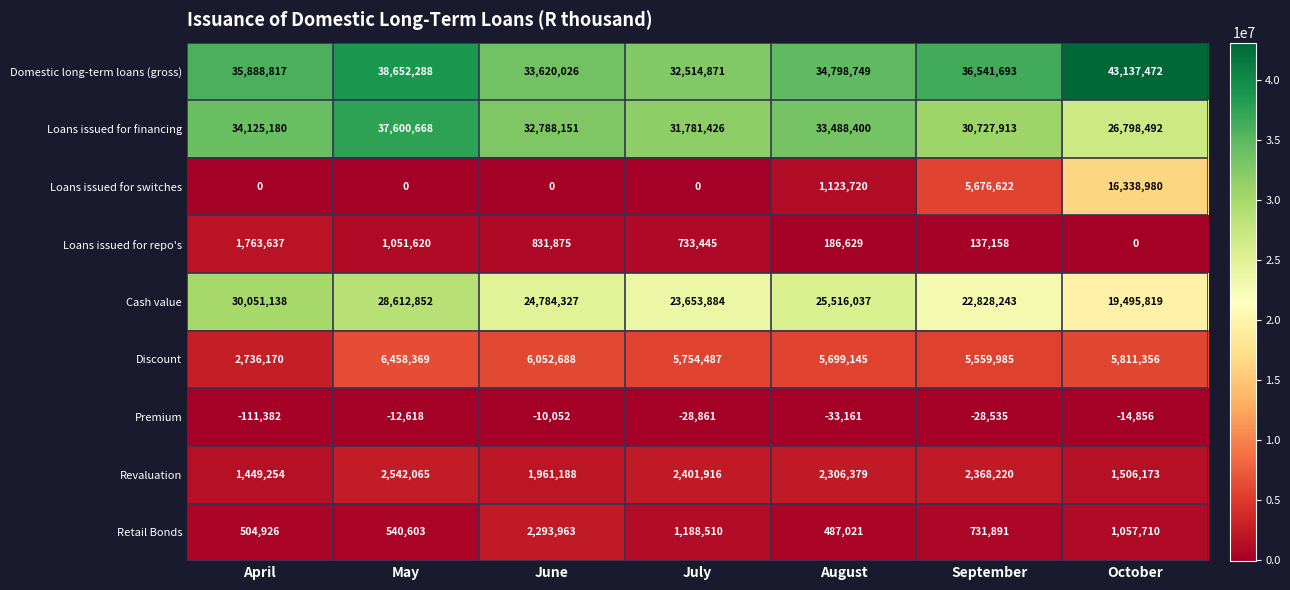

Which series has the widest spread of values?

Loans issued for switches